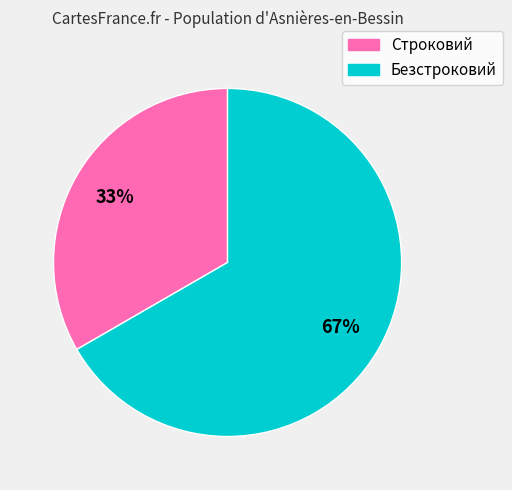

Is Безстроковий the majority of the pie?

Yes